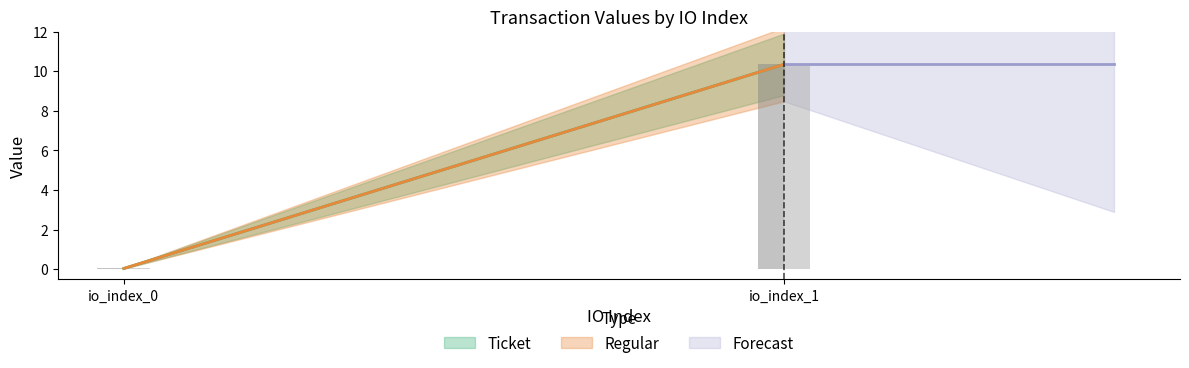

True or false: Regular has a value of 0.0 at io_index_0.

True